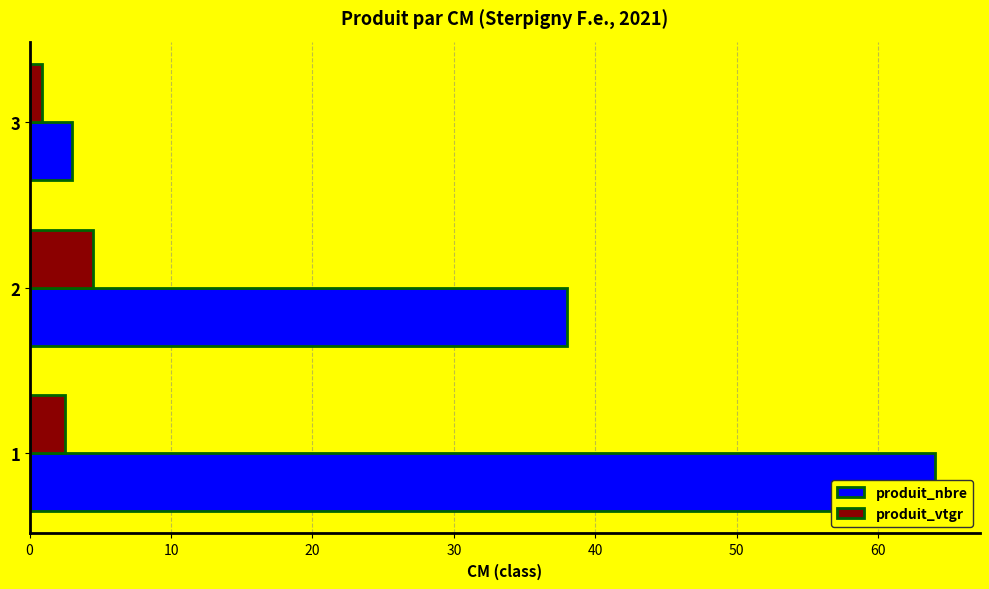

How many produit_vtgr values are between 0 and 4?

2